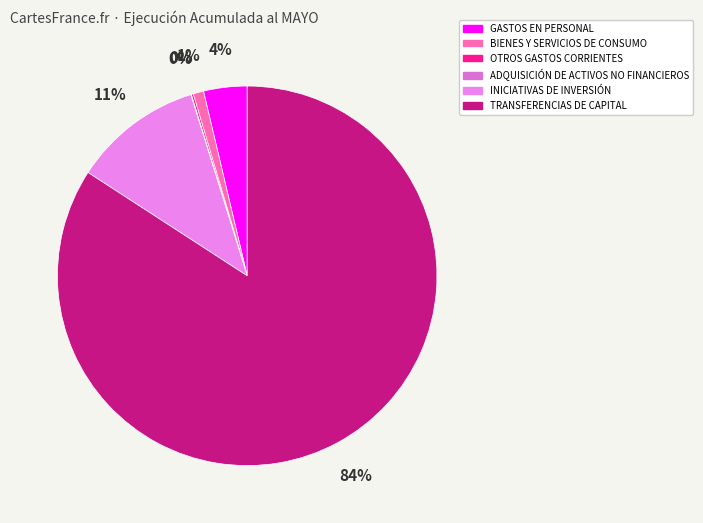

Between ADQUISICIÓN DE ACTIVOS NO FINANCIEROS and OTROS GASTOS CORRIENTES, which is larger?

OTROS GASTOS CORRIENTES